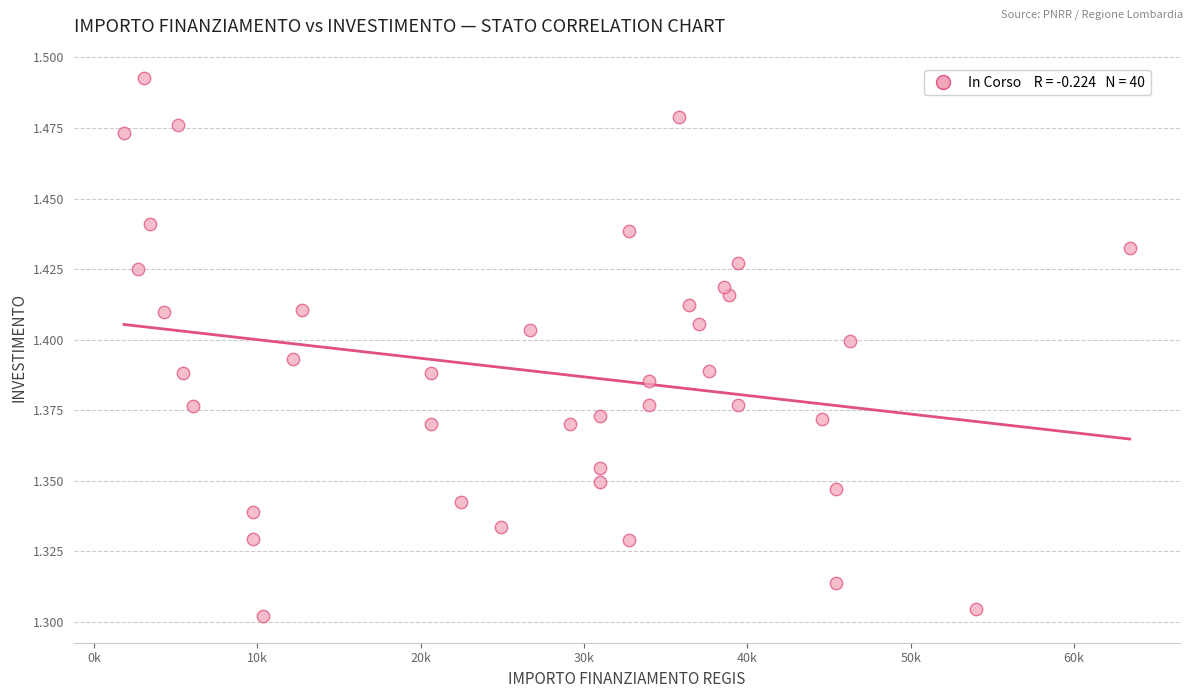

What is the range of X values (max minus min)?

61597.0